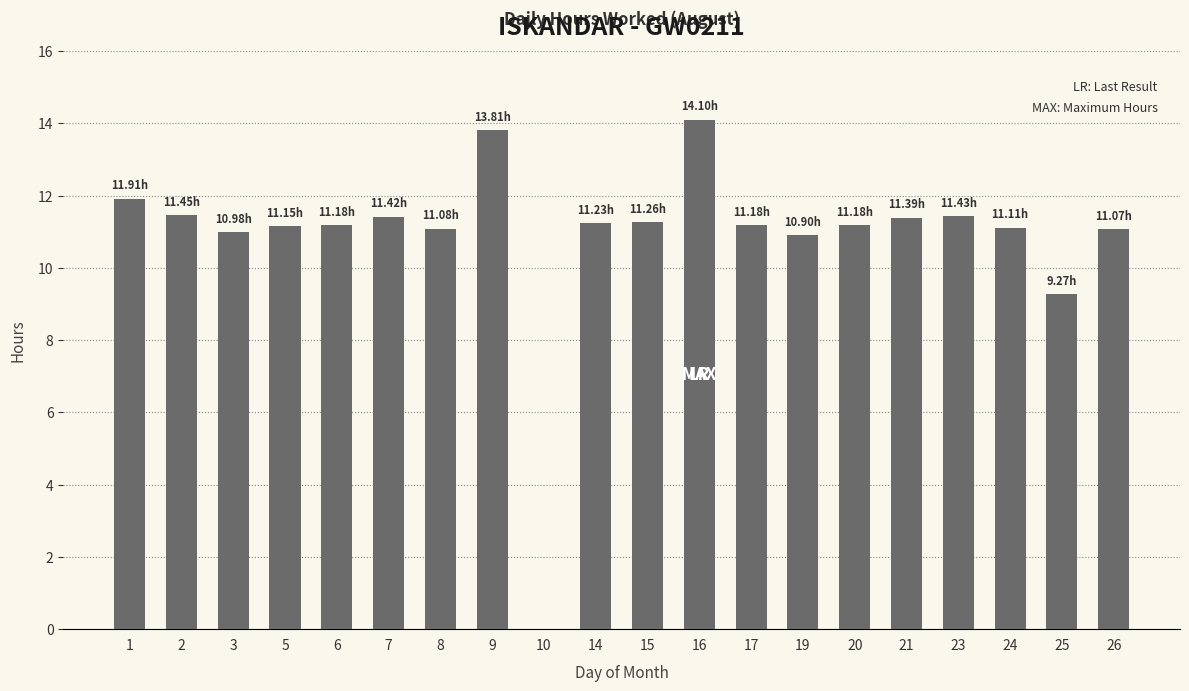

Approximately how many times larger is the value at 14 compared to 15?

1.0